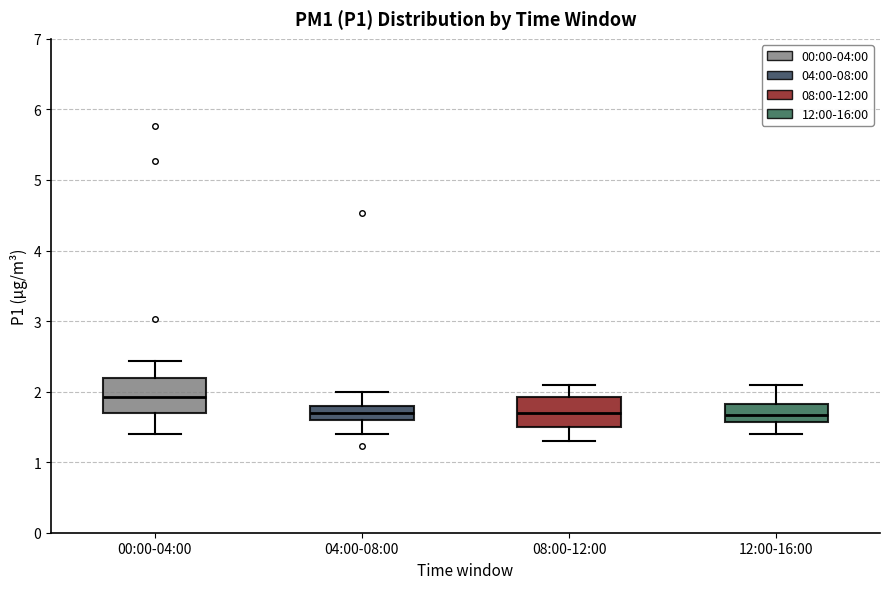

Reading left to right, read every box against the y-axis: the position of its median line, the range the box covers, and the ends of its whiskers. The values are not printed on the chart, so give them approximately, as read against the axis.

00:00-04:00: median 1.9, box 1.7 to 2.2, whiskers 1.4 to 2.4
04:00-08:00: median 1.7, box 1.6 to 1.8, whiskers 1.4 to 2.0
08:00-12:00: median 1.7, box 1.5 to 1.9, whiskers 1.3 to 2.1
12:00-16:00: median 1.7, box 1.6 to 1.8, whiskers 1.4 to 2.1